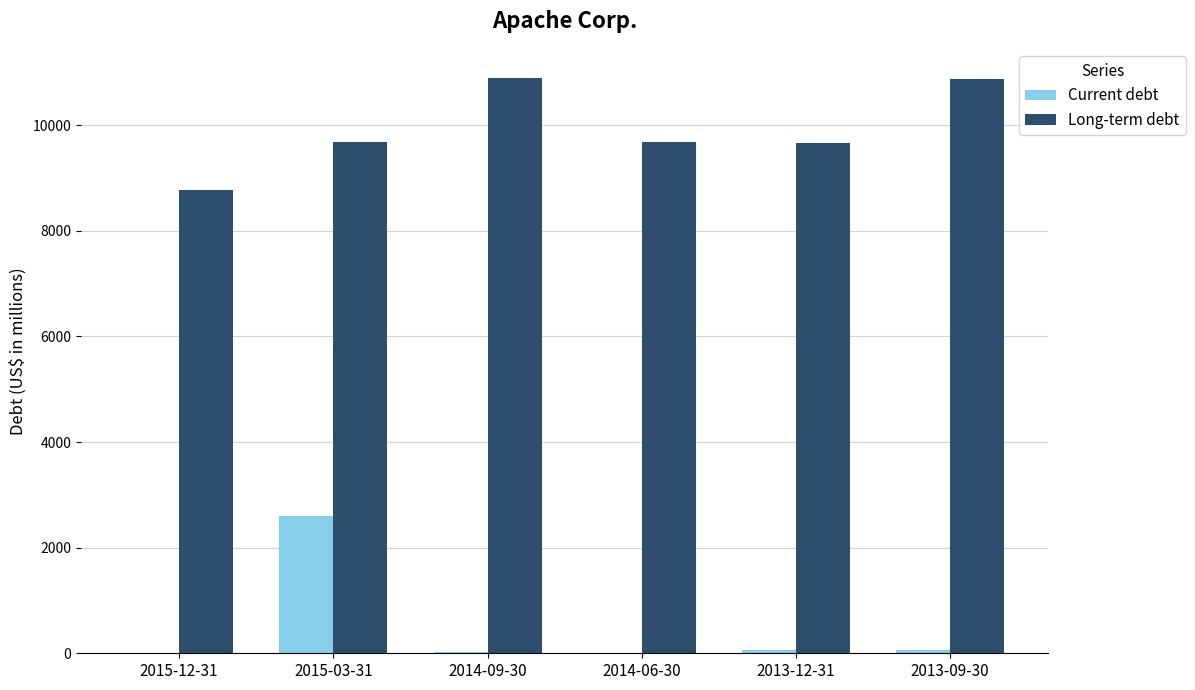

What is the greatest value displayed?

10902